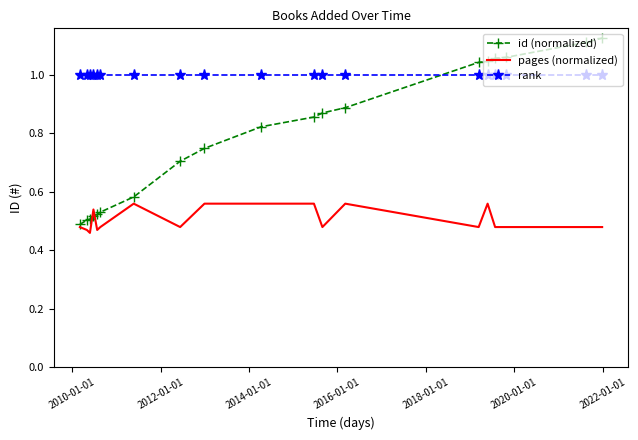

What are all the series names shown in the legend?

id (normalized), pages (normalized), rank